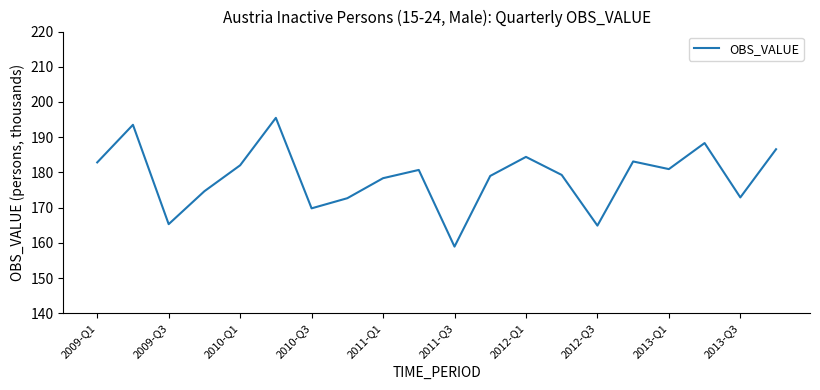

How many categories are shown in the chart?

20